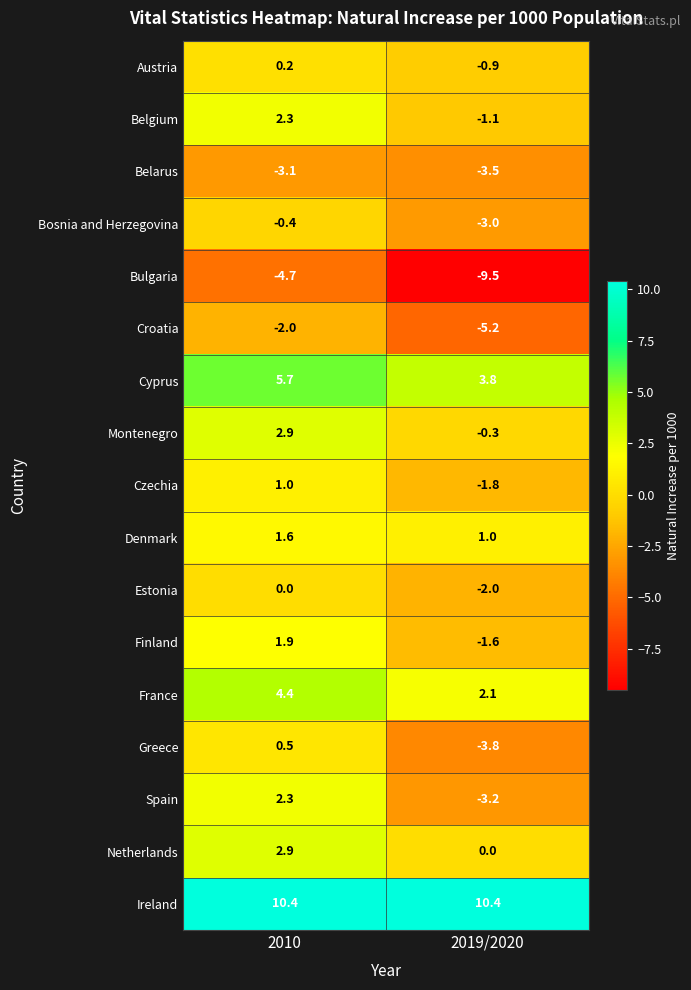

How many values in the Finland series are below 1?

1